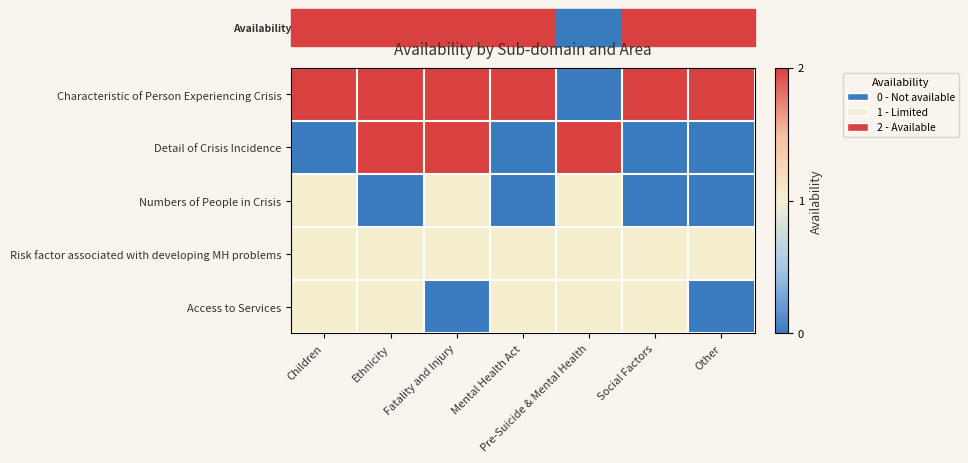

How many series are shown in this chart?

5